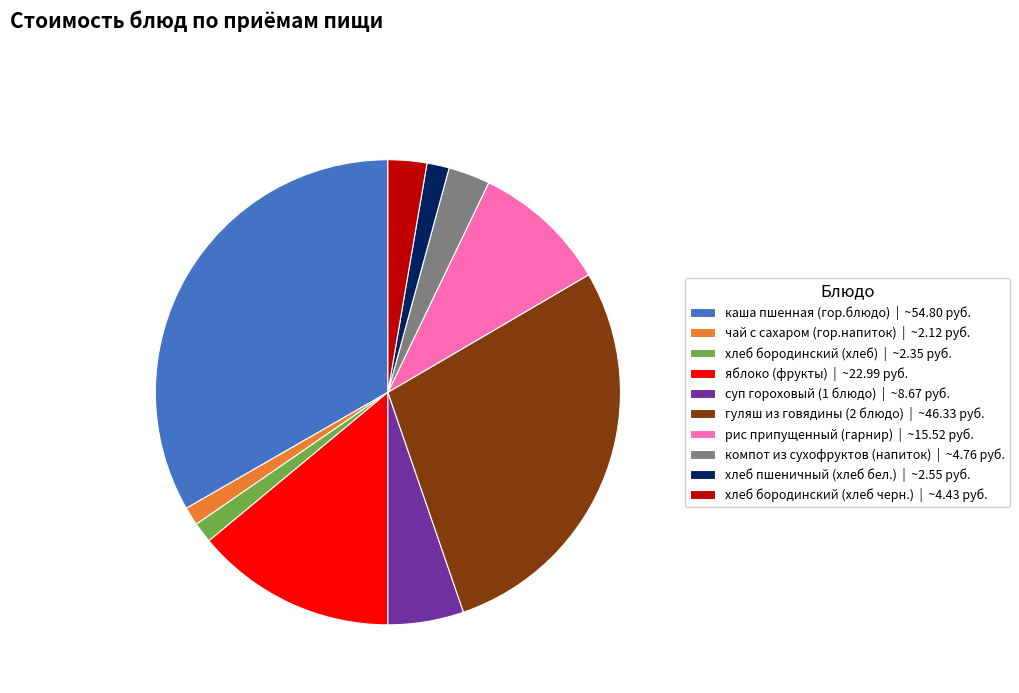

True or false: рис припущенный (гарнир) accounts for 20% of the total.

False